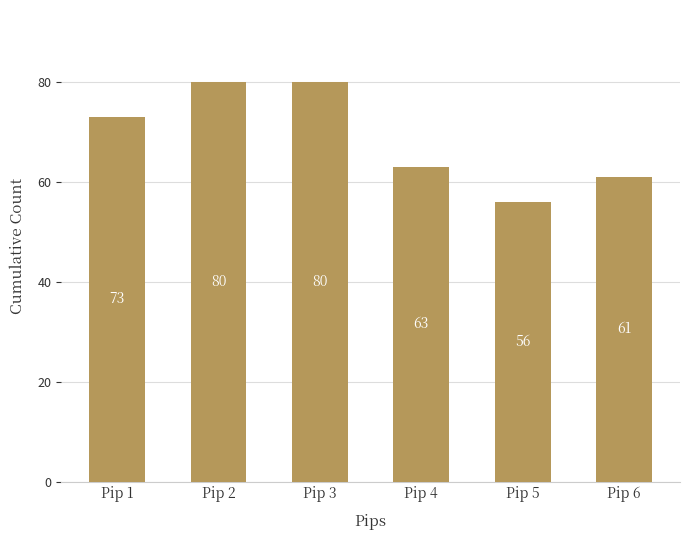

Read the value at Pip 2, to the nearest 10.

80